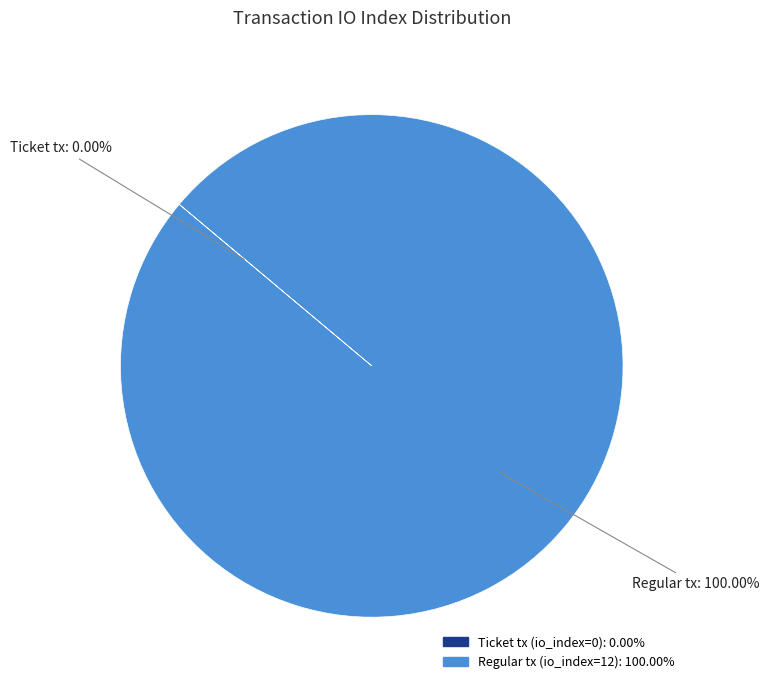

Which slice is the largest?

Regular tx (io_index=12)